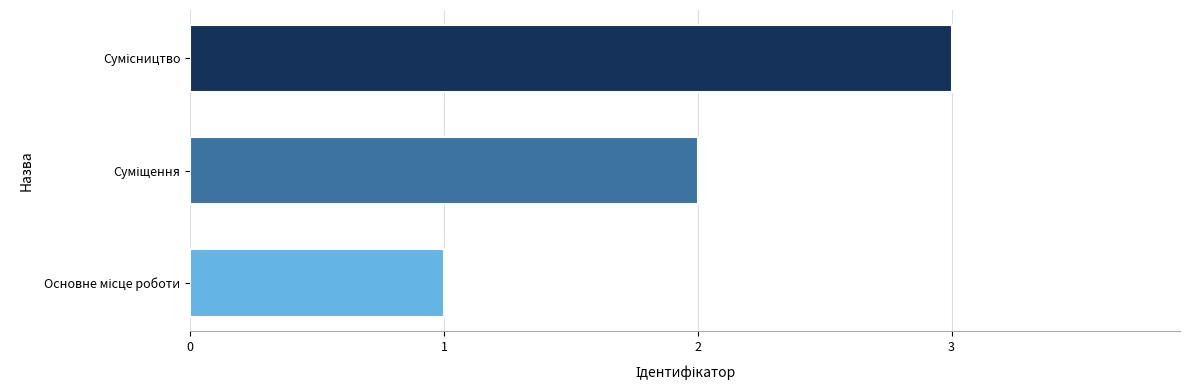

What is the greatest value displayed?

3